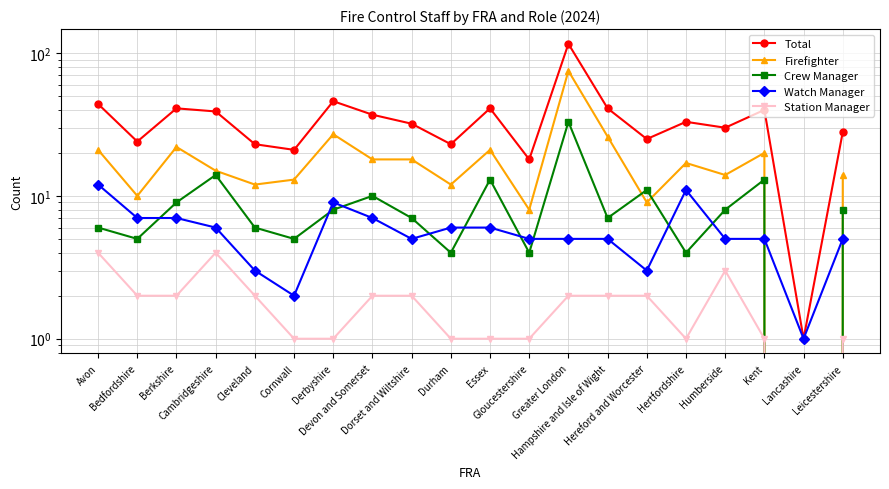

How many data points in Crew Manager are above 8?

7